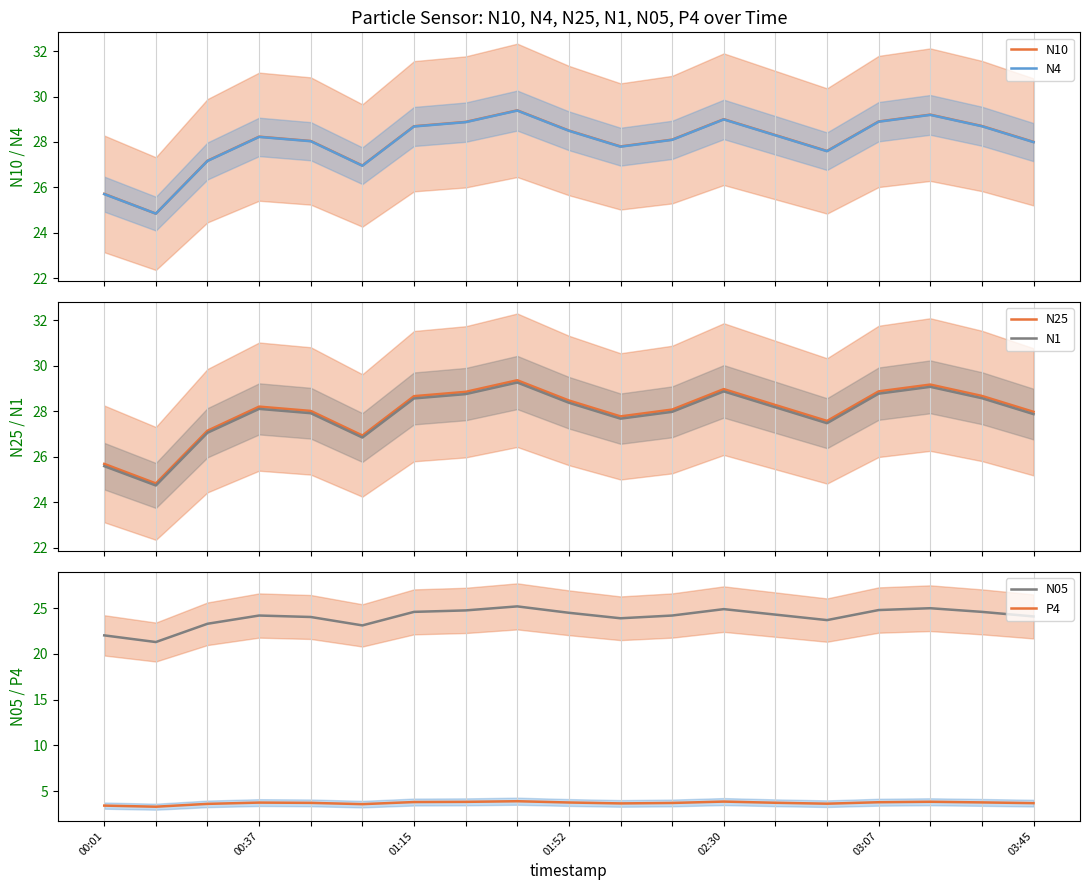

True or false: P4 and N05 intersect in this chart.

False